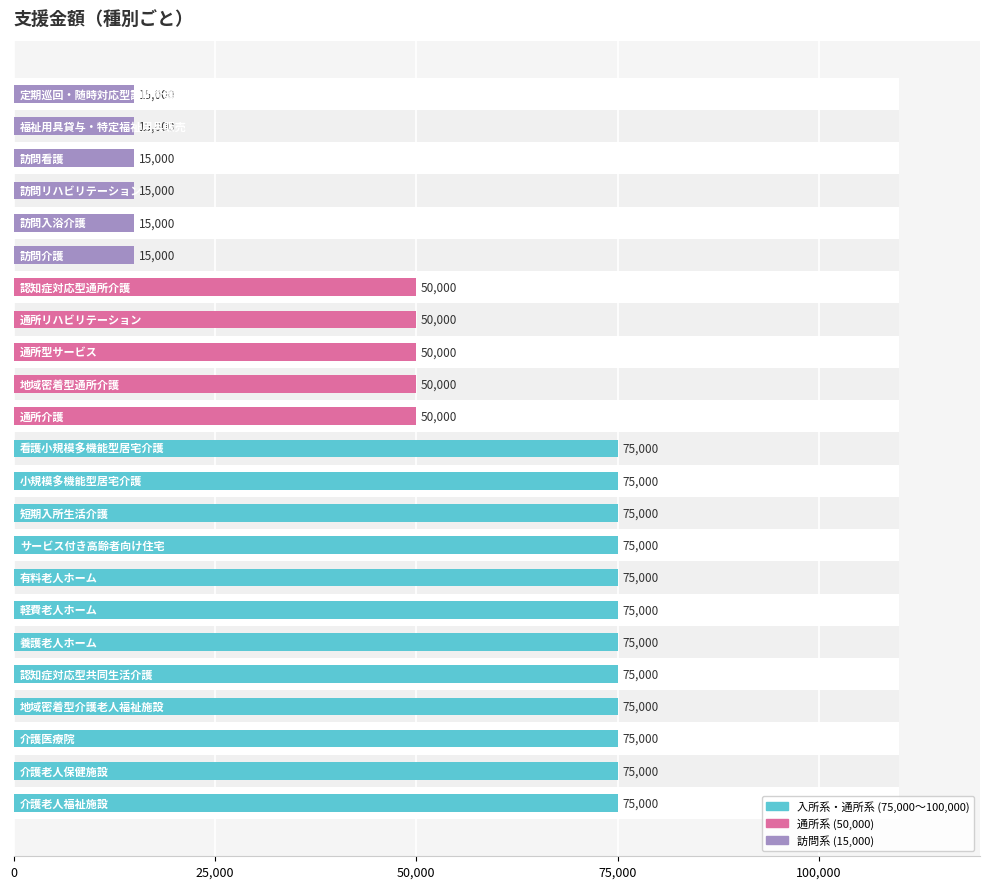

What is the smallest value displayed?

15000